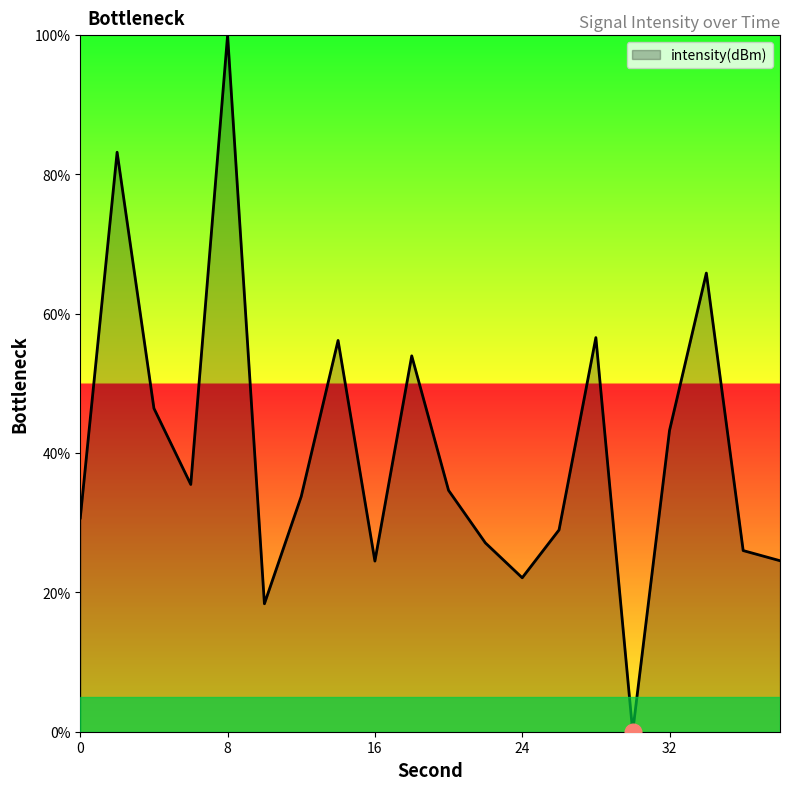

What is the difference between the maximum and minimum values?

100.0